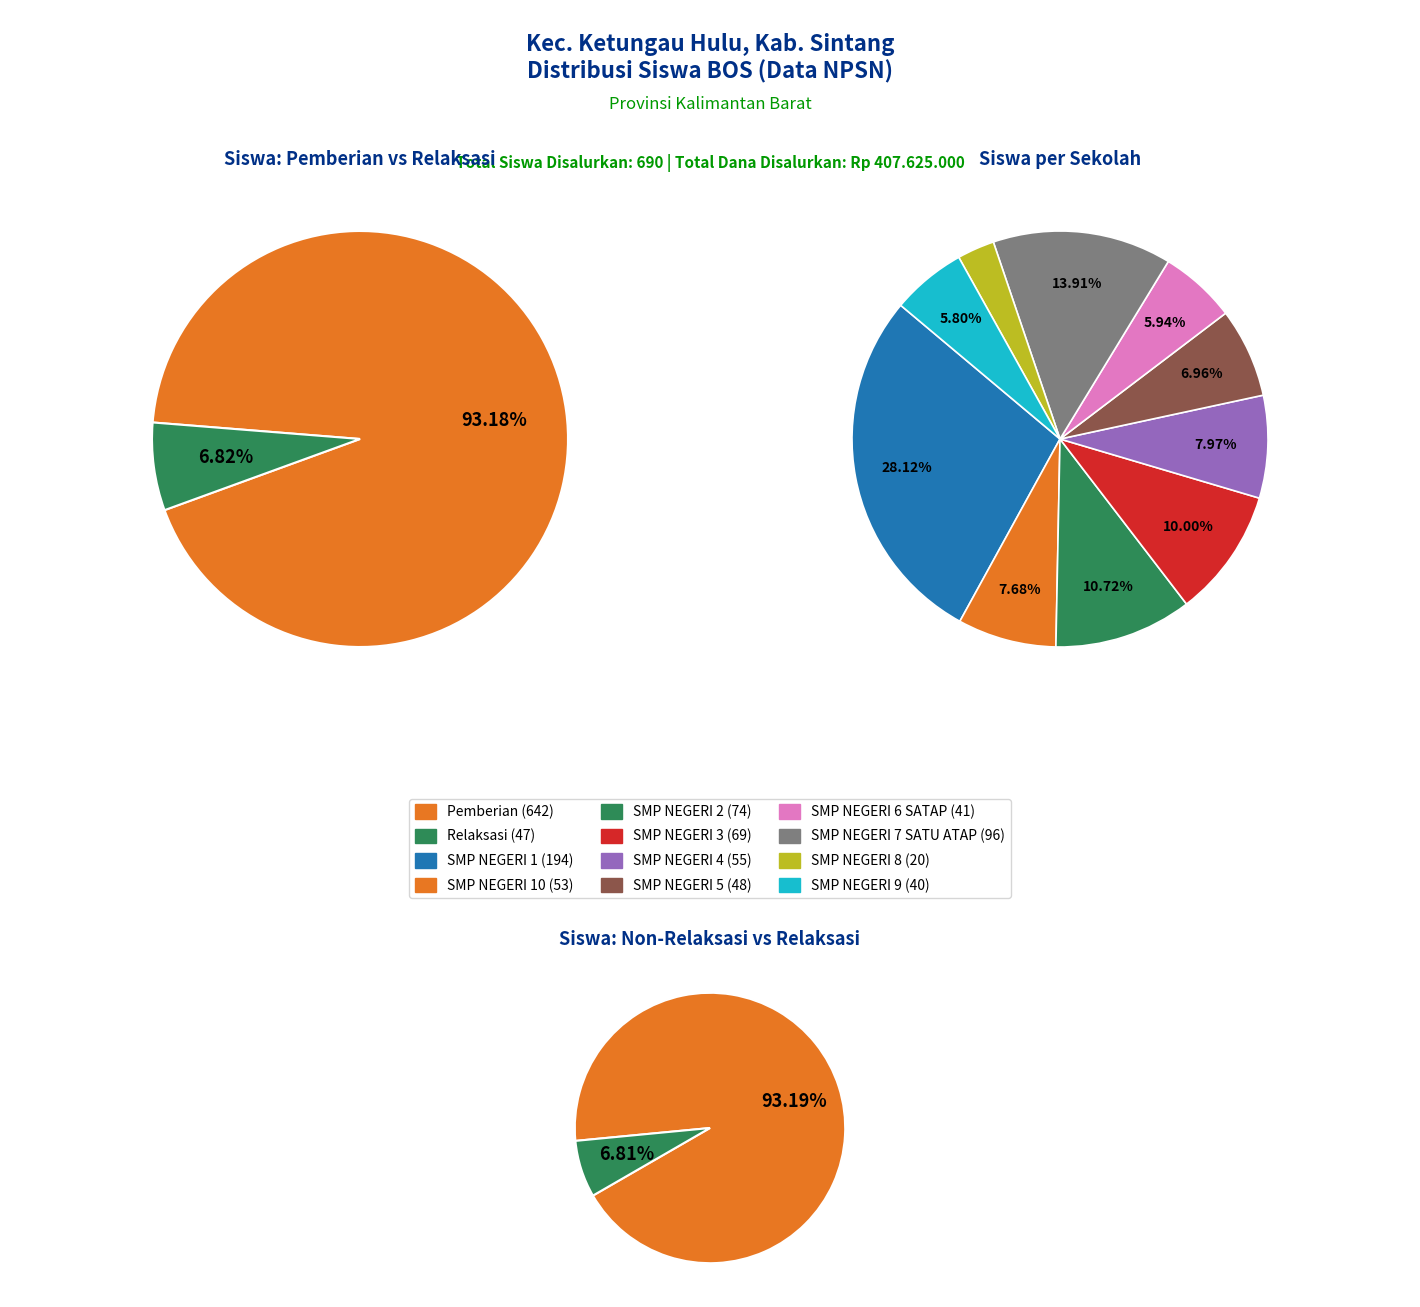

Which series changed the most between SMP NEGERI 10 and SMP NEGERI 5?

Siswa Pemberian